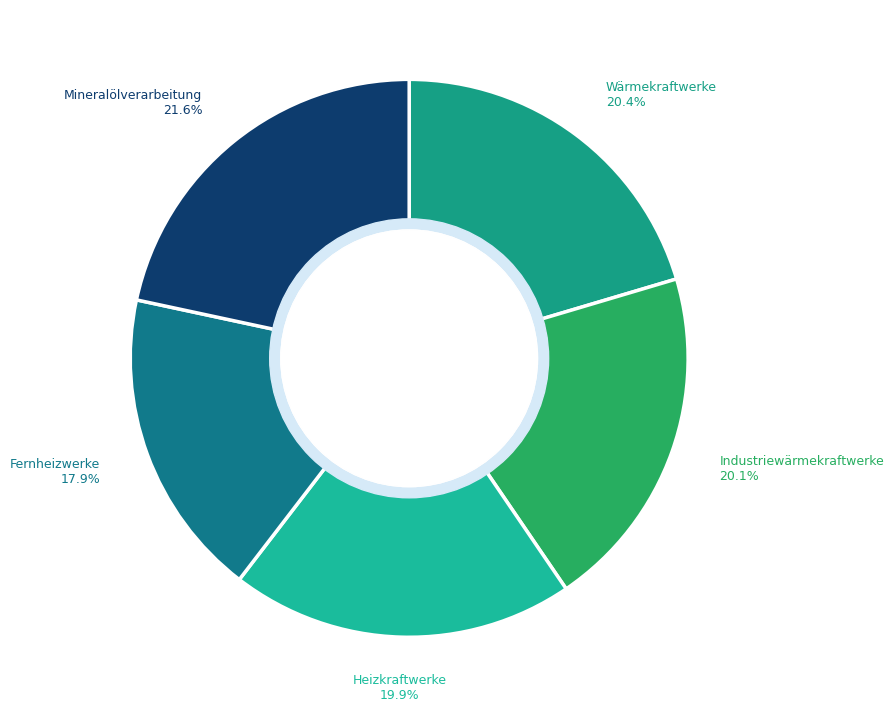

Which slice is the largest?

Mineralölverarbeitung